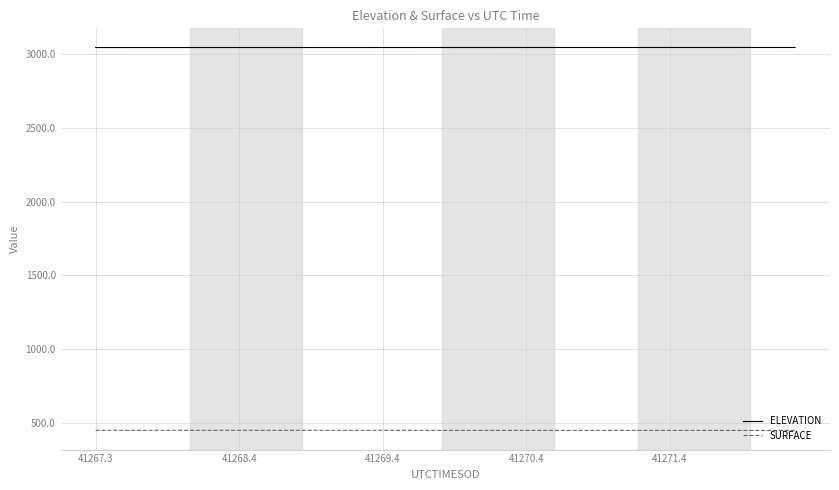

Which series has the largest total across all categories?

ELEVATION